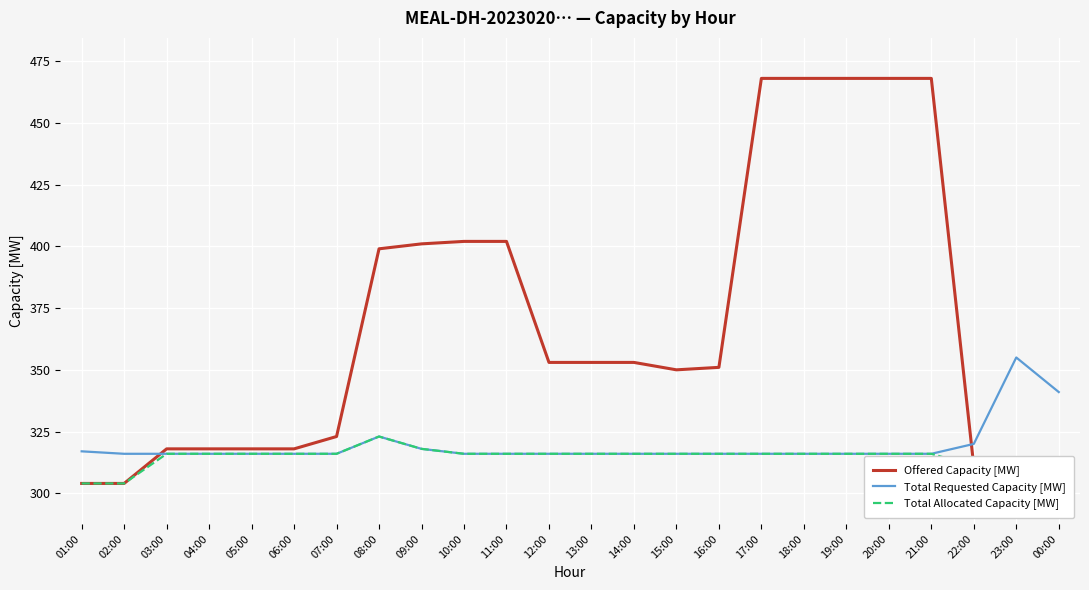

Which series changed the most between 05:00 and 10:00?

Offered Capacity [MW]